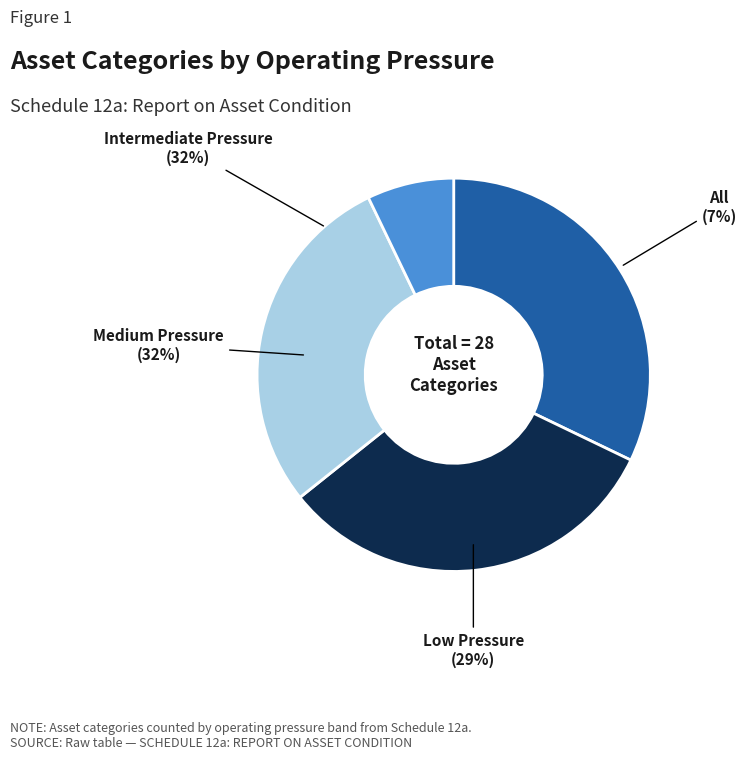

To the nearest percent, what percentage of the pie is Intermediate Pressure?

32%